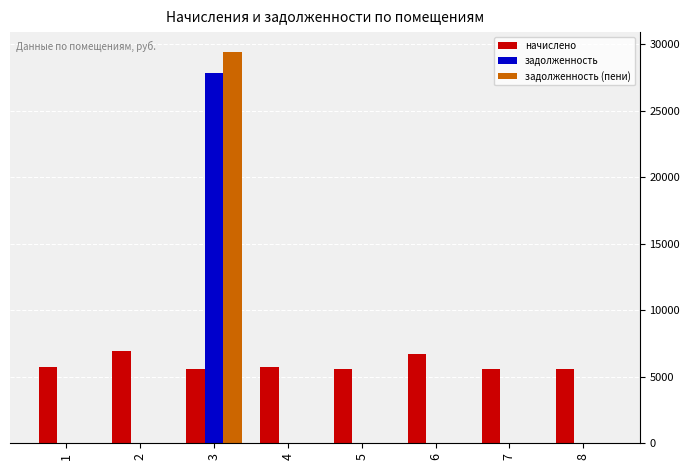

At which category is the sum across all series the highest?

3